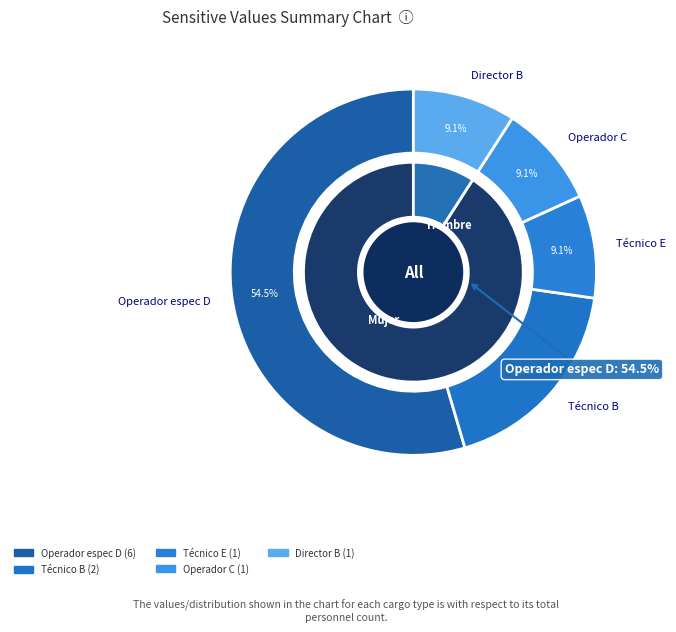

Is there a majority slice in this chart?

Yes